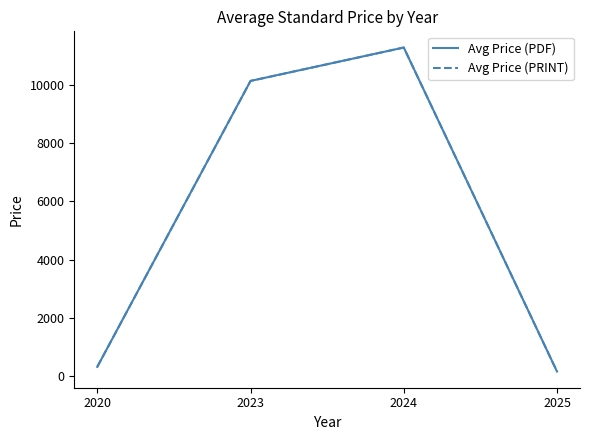

True or false: Avg Price (PRINT) and Avg Price (PDF) cross at least once.

False